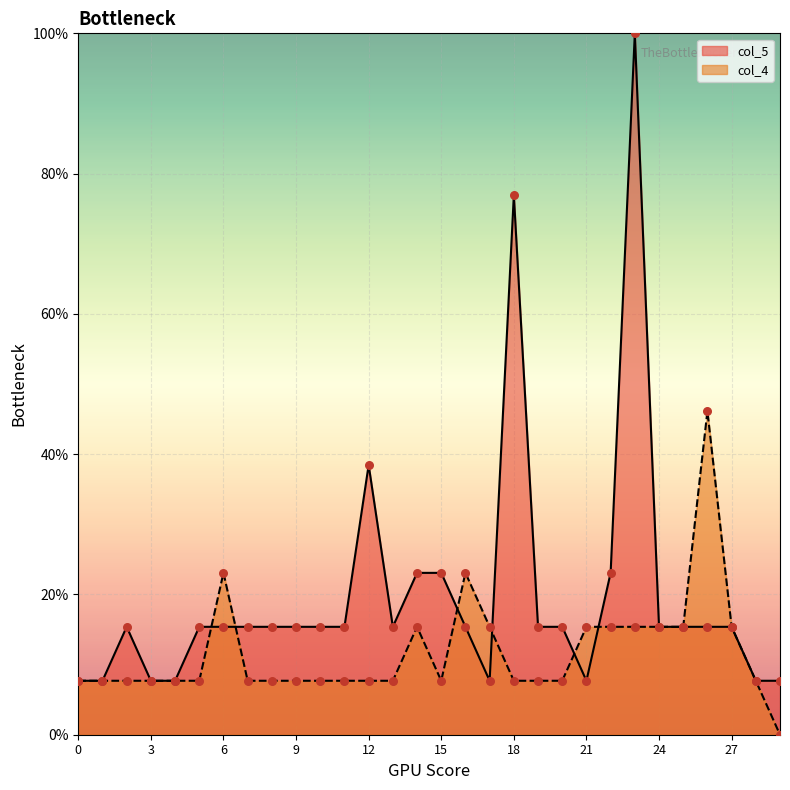

Which series has the largest Y range (max minus min)?

col_5